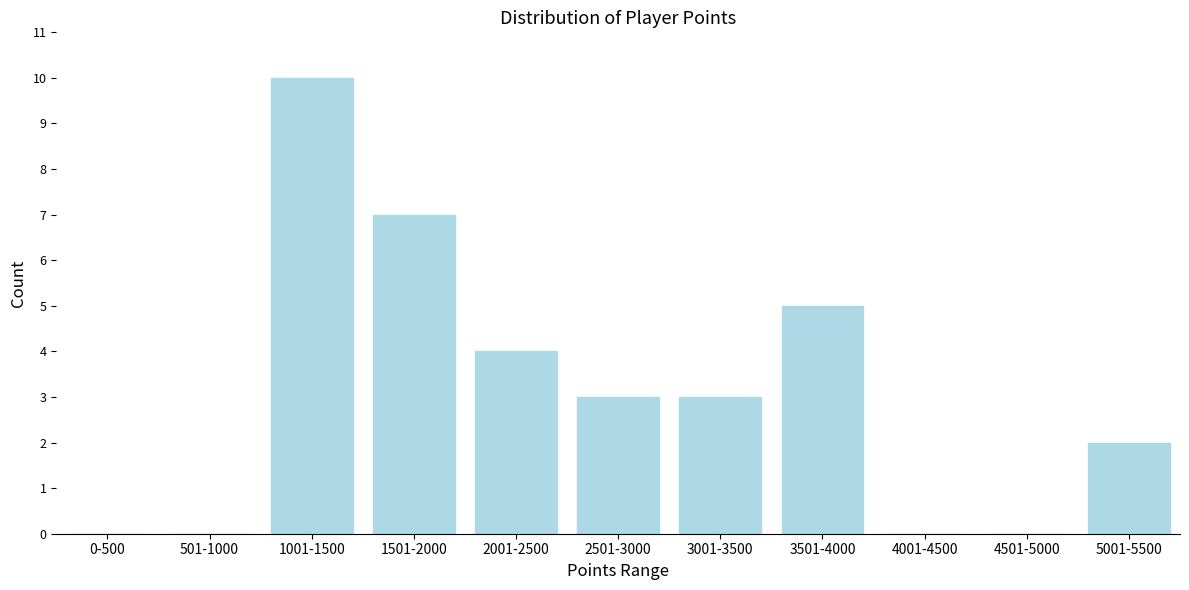

Reading right to left, list all the values displayed in this chart.

5001-5500=2	4501-5000=0	4001-4500=0	3501-4000=5	3001-3500=3	2501-3000=3	2001-2500=4	1501-2000=7	1001-1500=10	501-1000=0	0-500=0